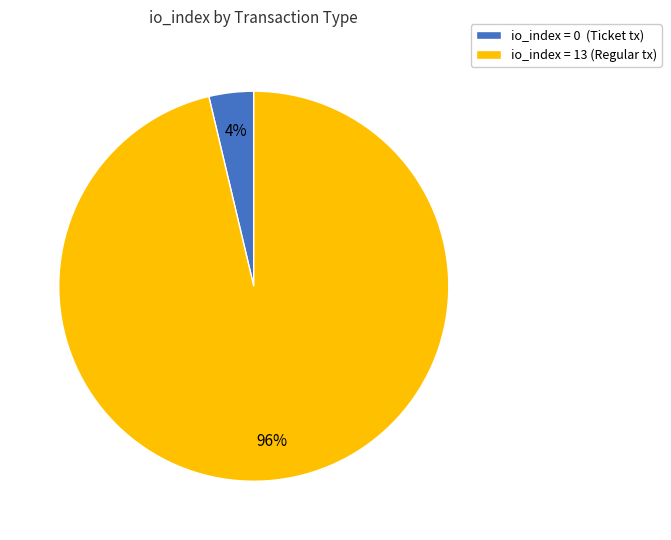

Does any single category account for the majority?

Yes